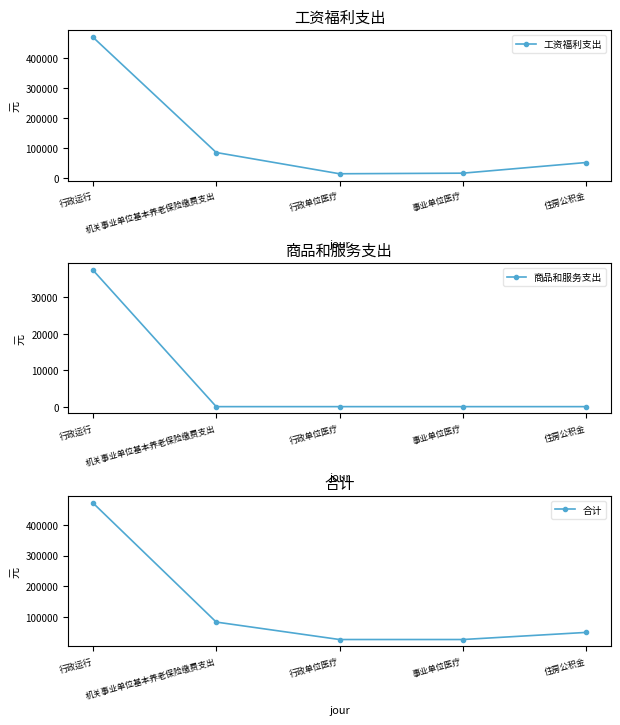

At how many categories does at least one series exceed 415991?

1